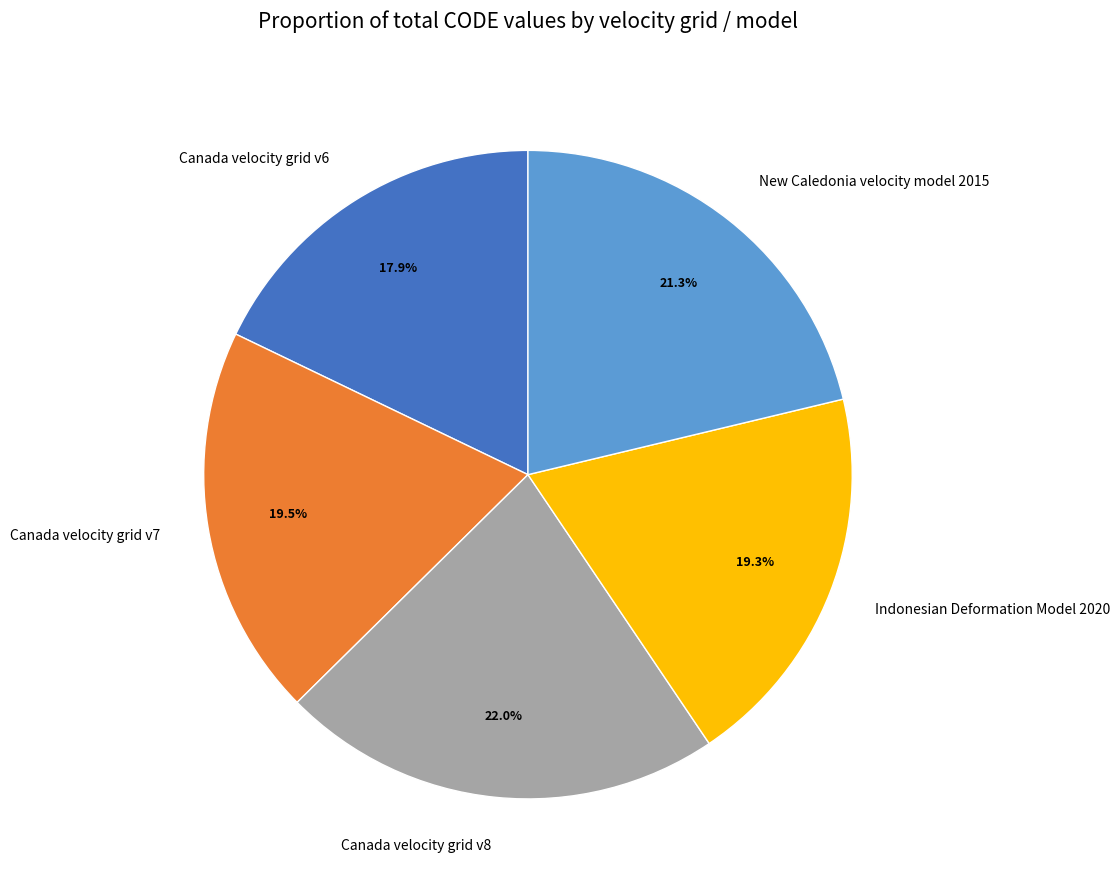

Is the sum of Canada velocity grid v8 and Indonesian Deformation Model 2020 greater than half?

No